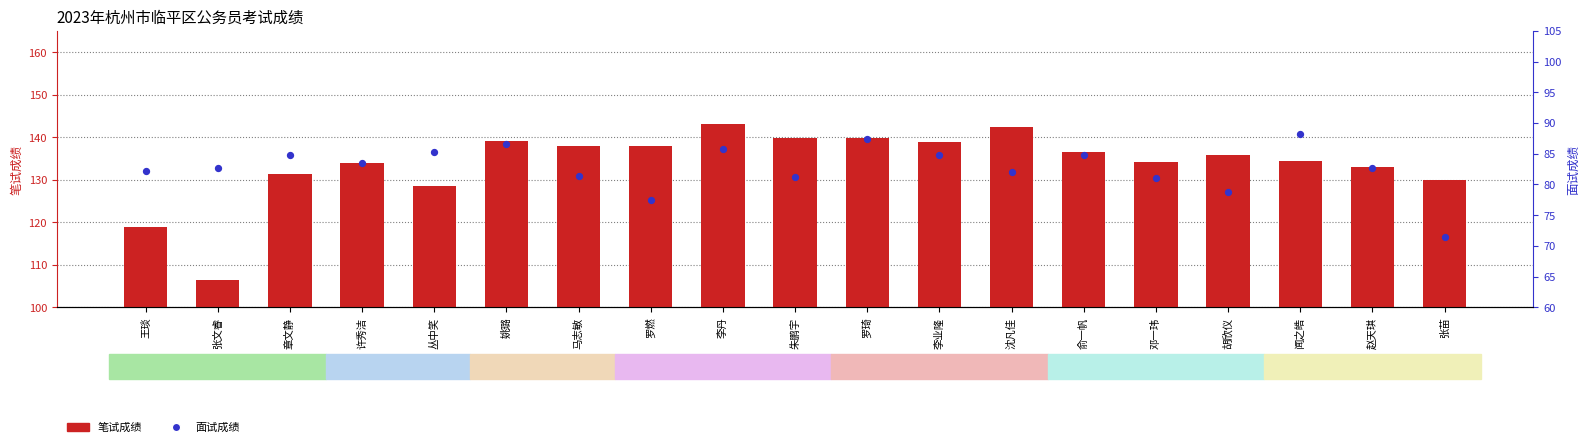

Which series has the largest total across all categories?

笔试成绩